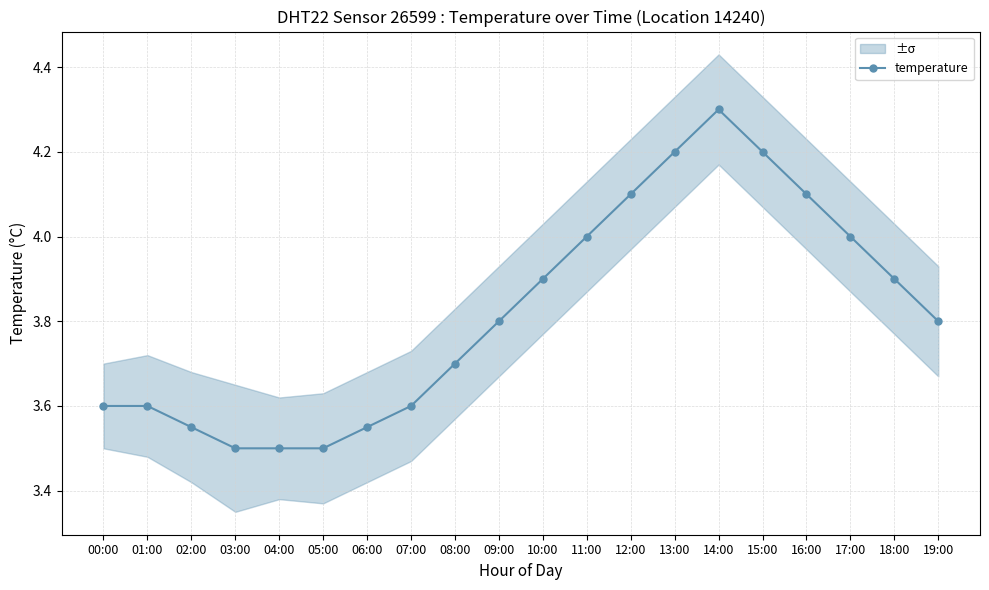

Is it true that the value at 03:00 is 1.8?

False